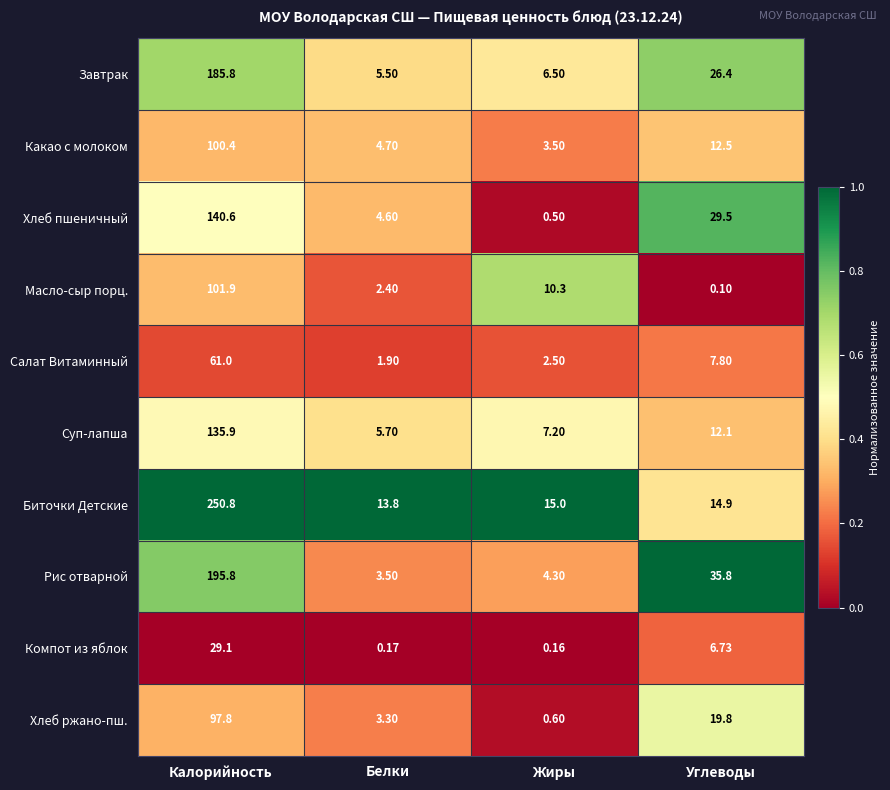

Which category has the lowest value in the Салат Витаминный series?

Белки